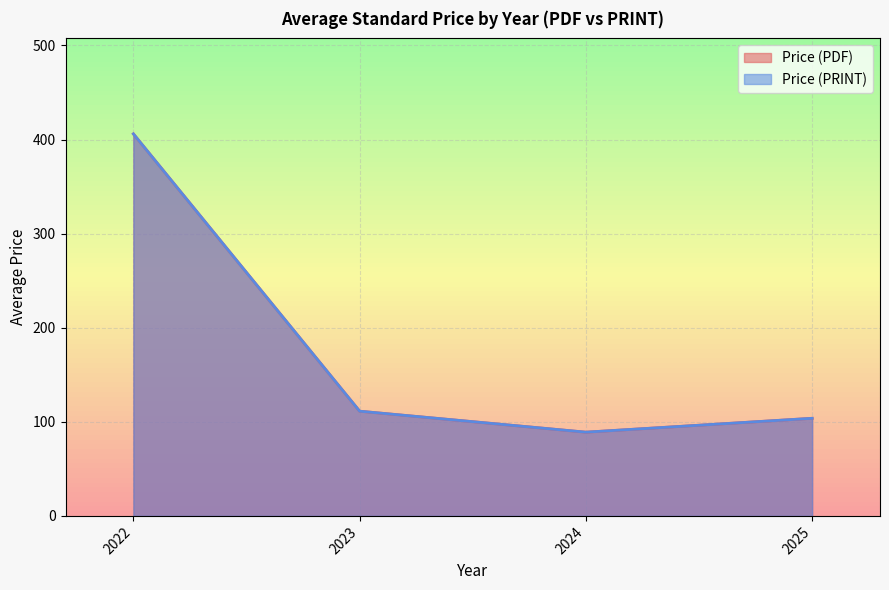

Where is Price (PRINT) nearest to the value 233?

2023